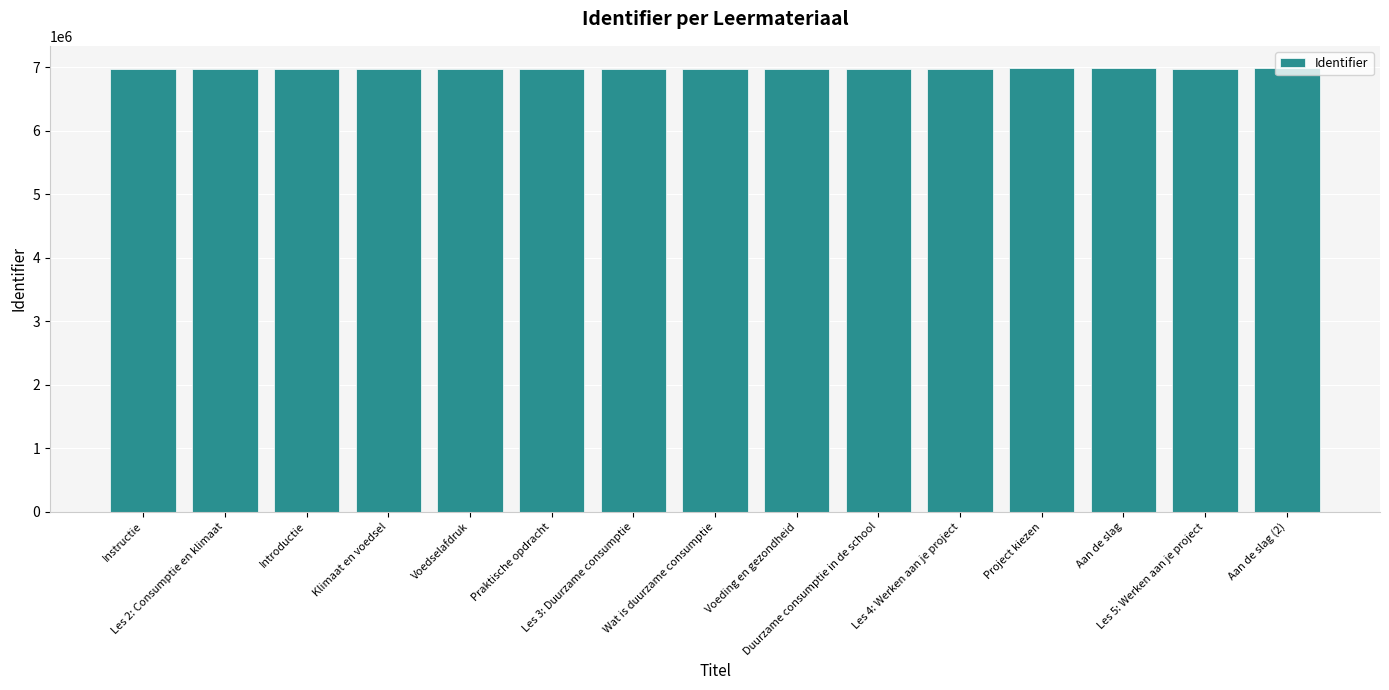

What is the value of the 1st bar from the left?

6970196